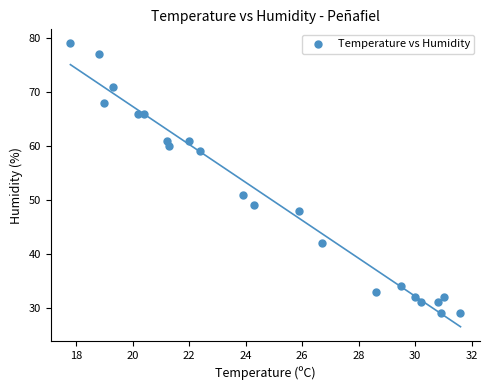

What is the range of Y values (max minus min)?

50